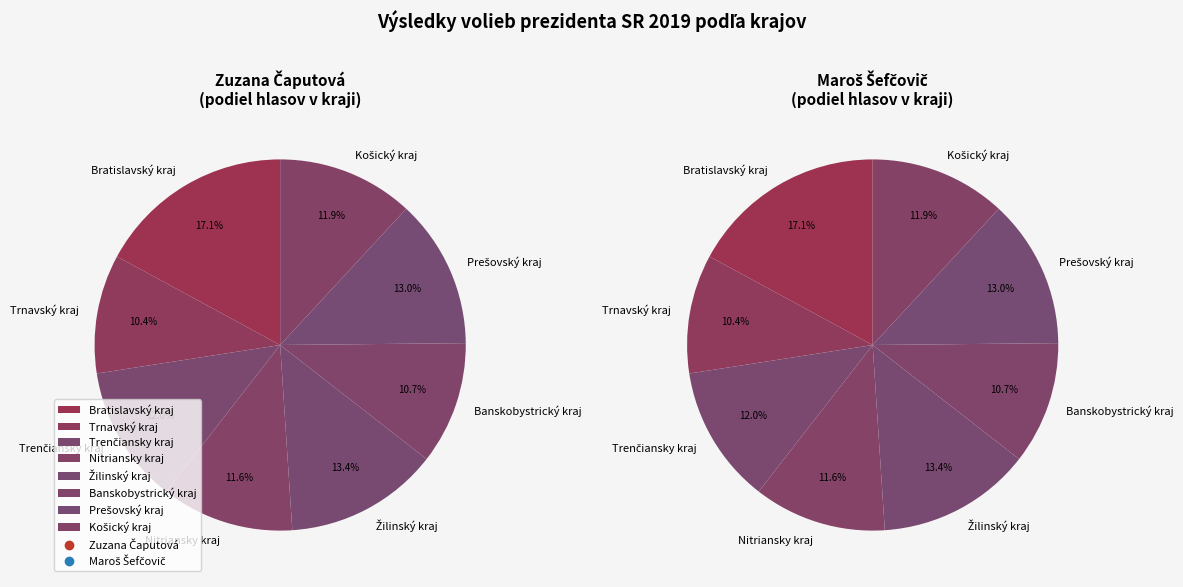

What is the smallest slice in the pie chart?

Trnavský kraj